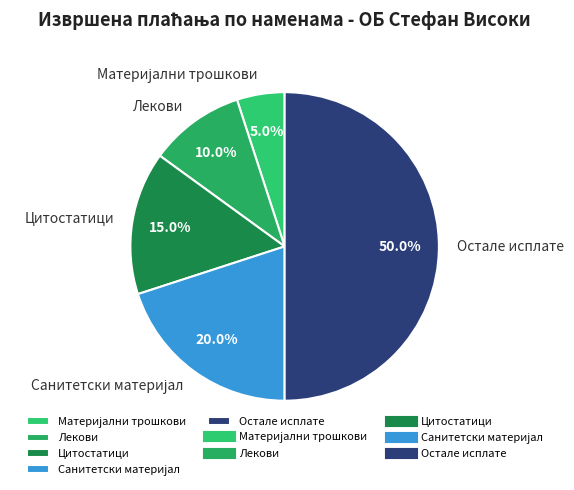

Approximately how many times larger is the value at Остале исплате compared to Лекови?

5.0